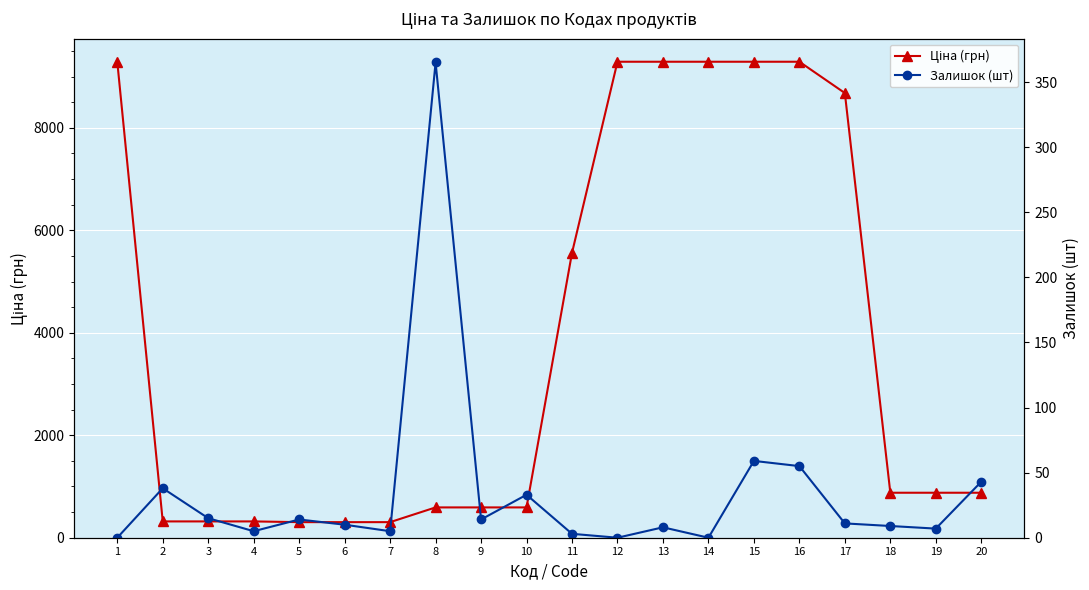

Which series has the largest total across all categories?

Ціна (грн)